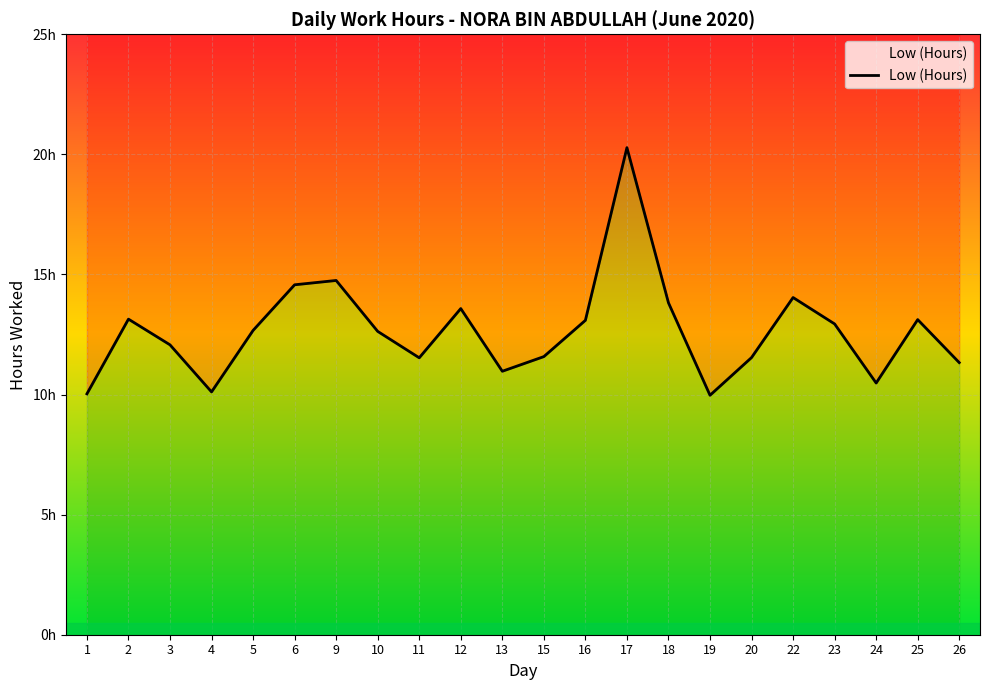

True or false: there are more than 2 points higher than both neighbors.

True